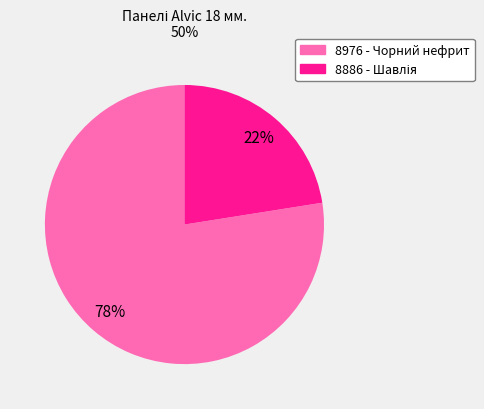

To the nearest percent, what is the average slice percentage?

50%